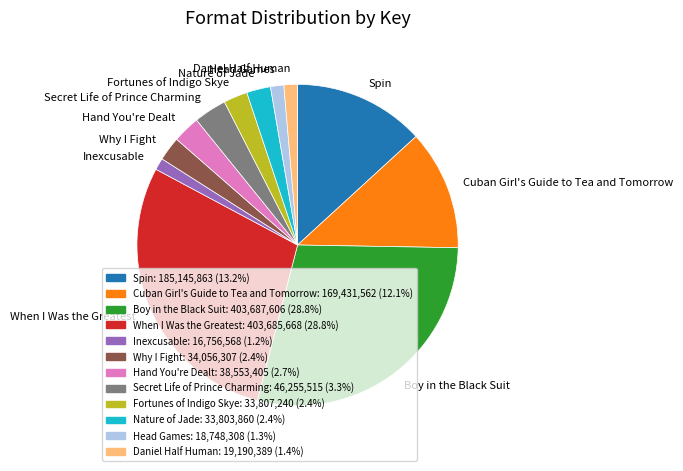

Does Fortunes of Indigo Skye account for over 50% of the chart?

No